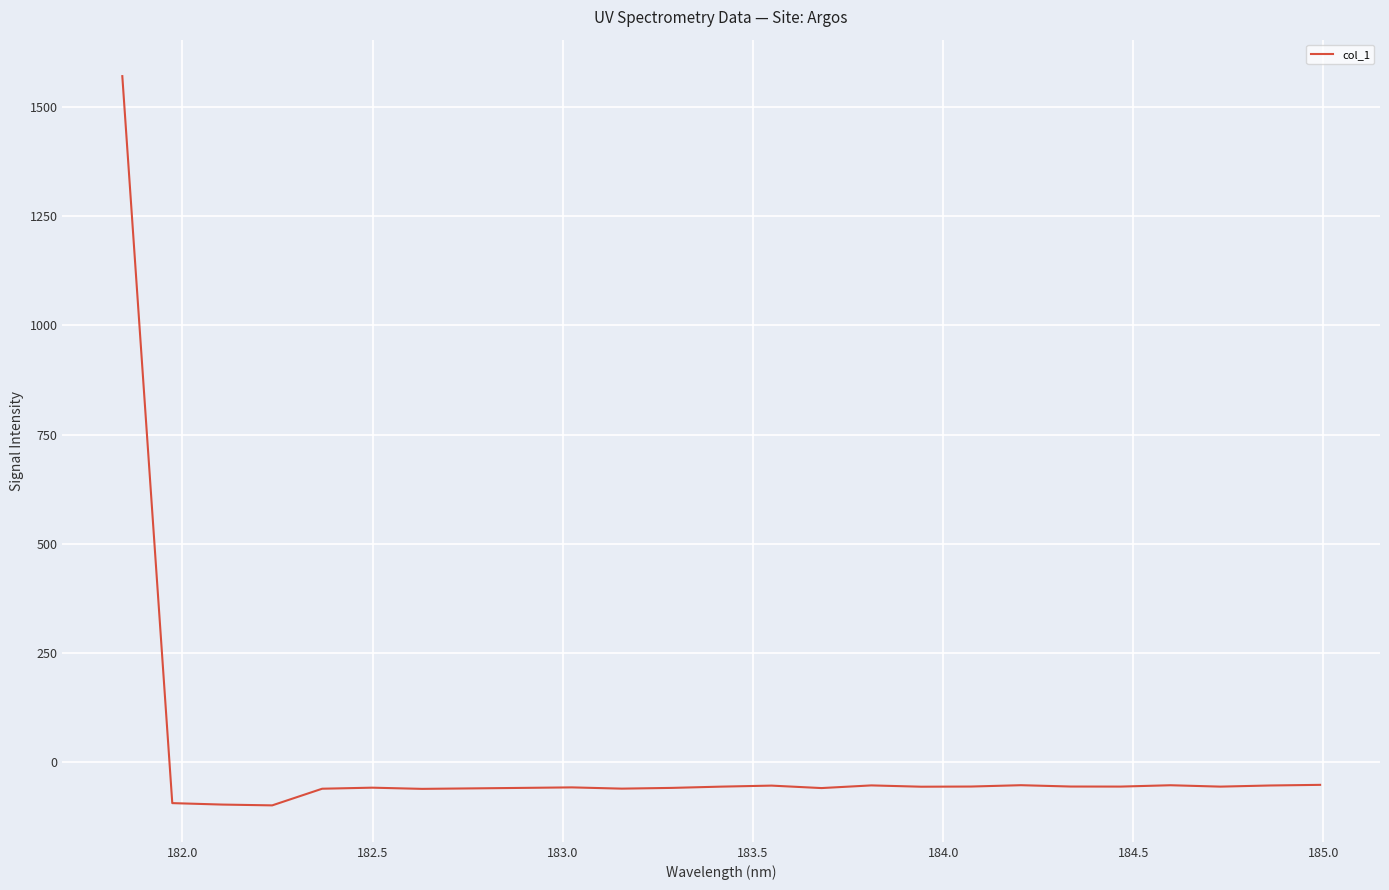

Does the chart have visible grid lines?

Yes